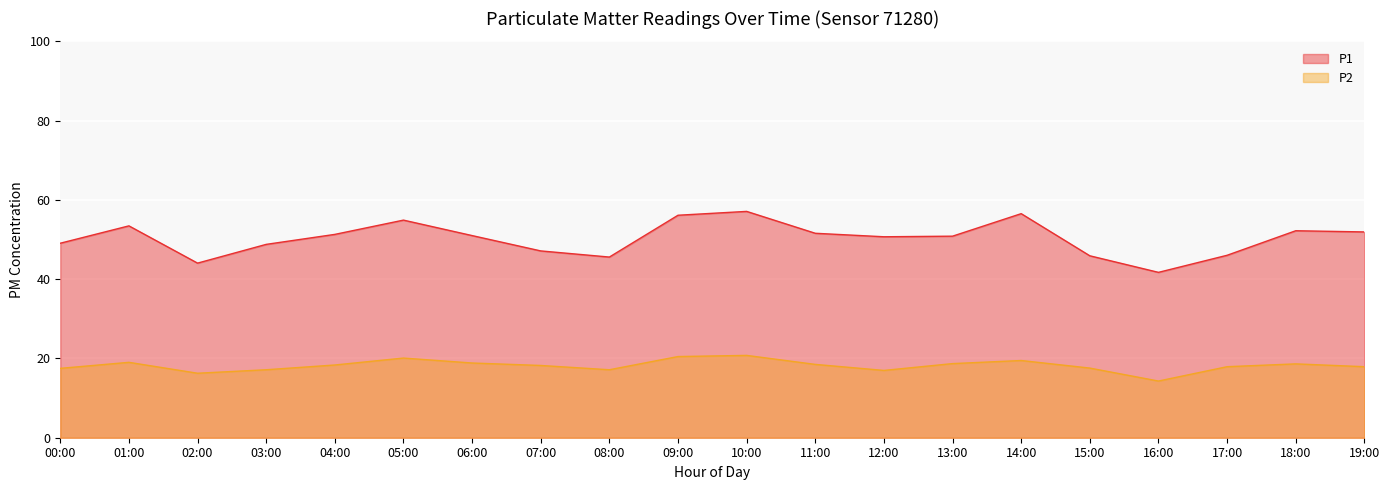

How many lines are shown in the chart?

2